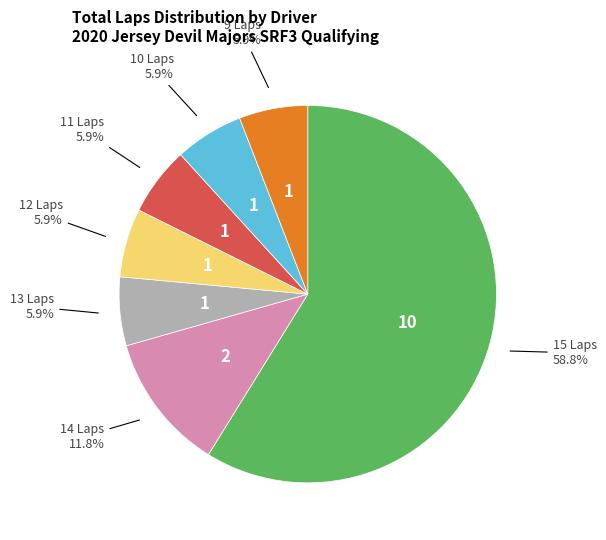

Is there a majority slice in this chart?

Yes